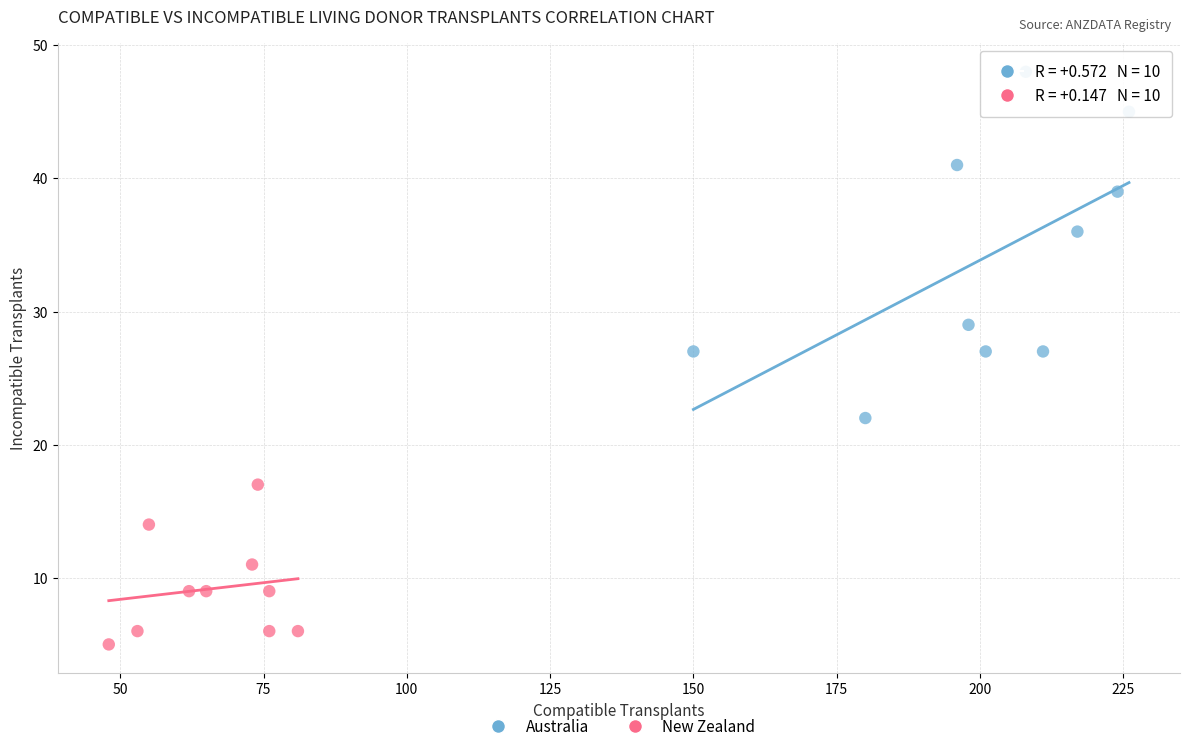

Which series reaches the minimum Y coordinate?

New Zealand